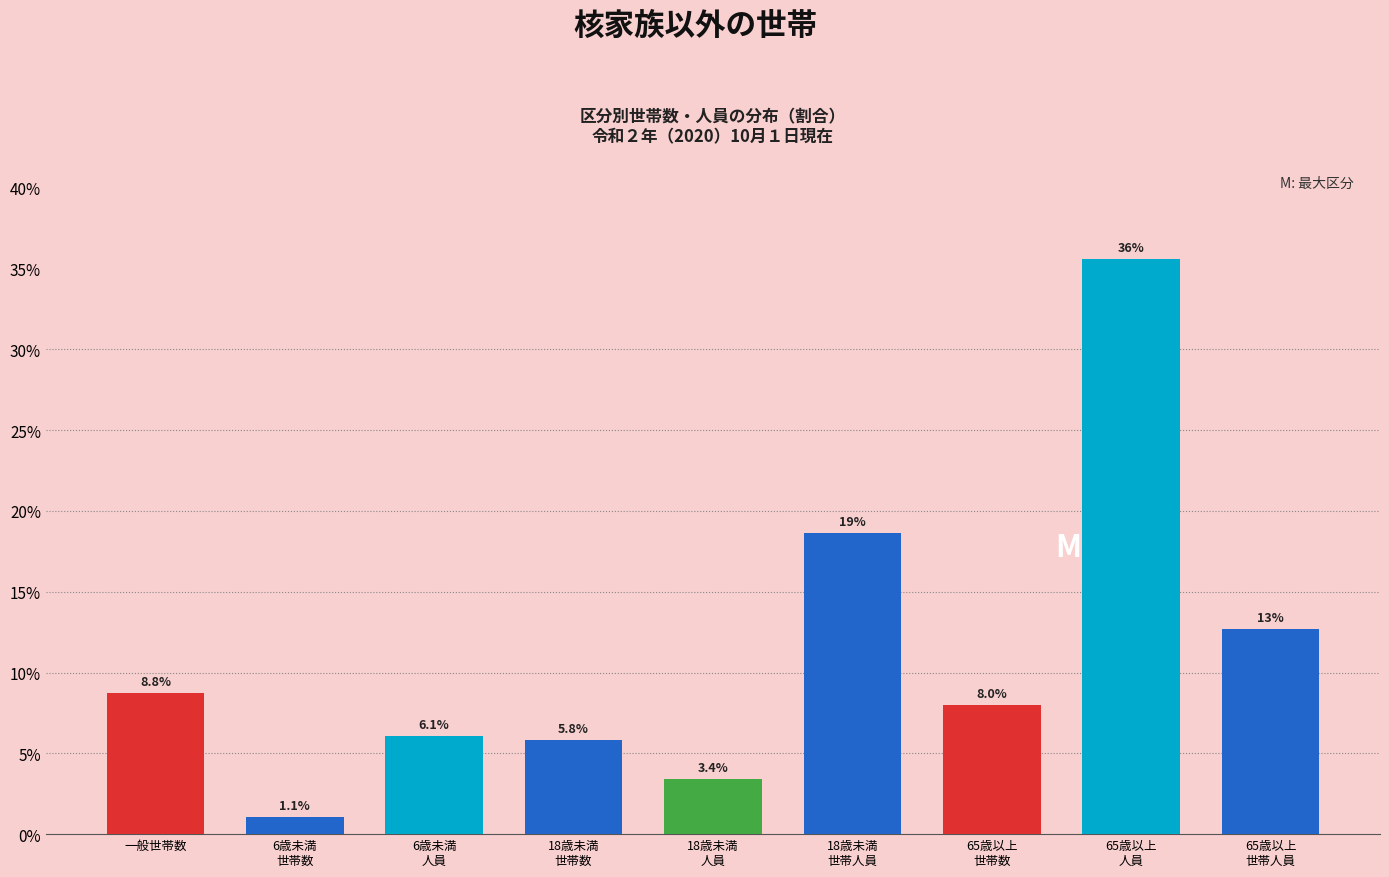

Reading left to right, list all the values displayed in this chart.

8.8	1.1	6.1	5.8	3.4	18.6	8.0	35.6	12.7